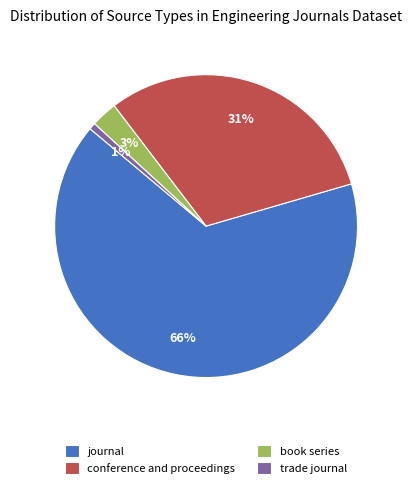

Which slice is the largest?

journal